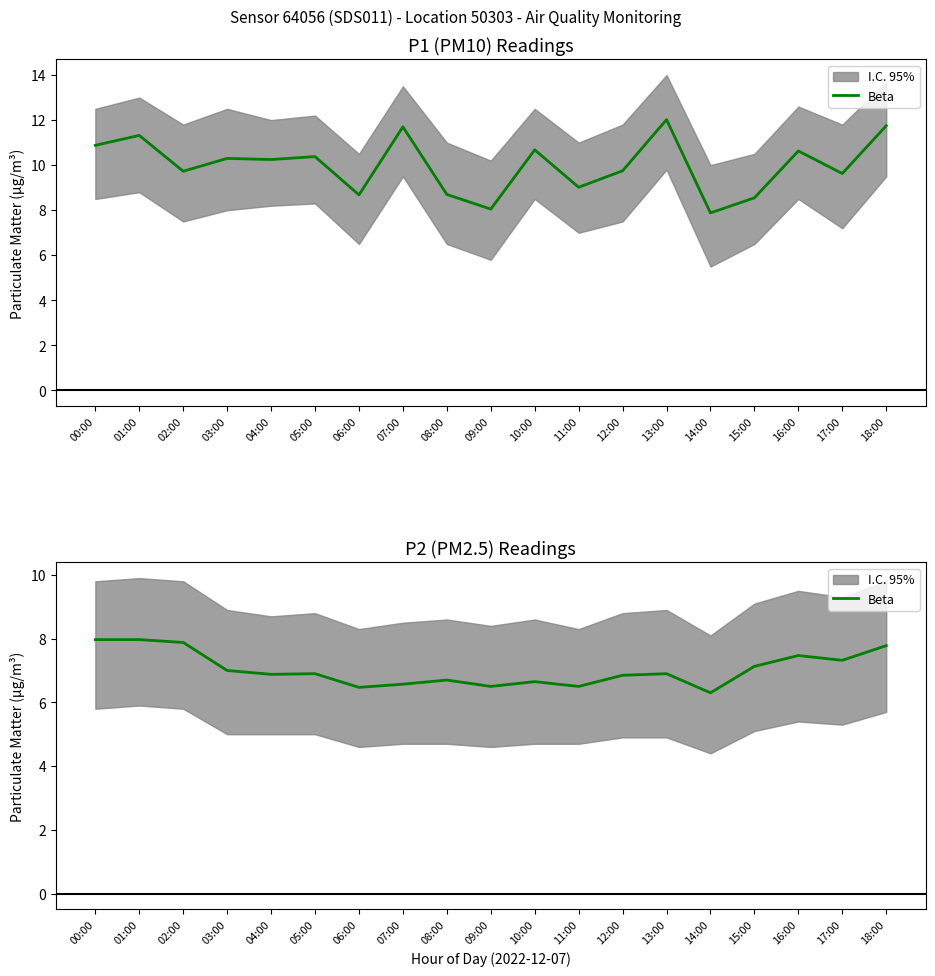

What position from the right is 01:00?

18